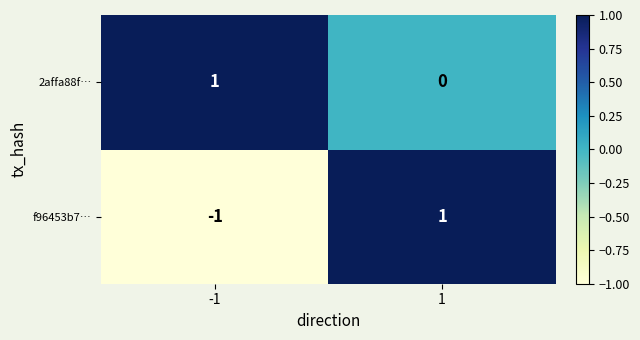

The value of f96453b7… at 1 is 0. True or false?

False